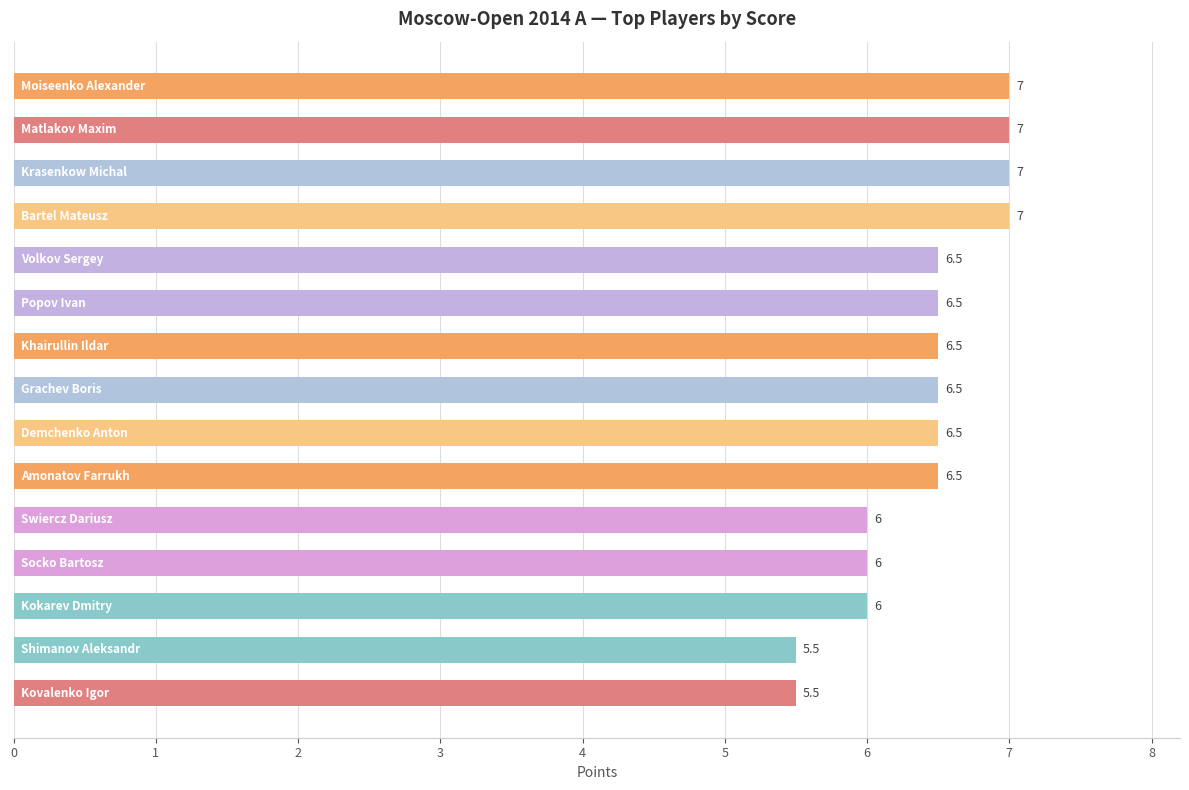

What is the value of the 6th bar from the top?

6.5